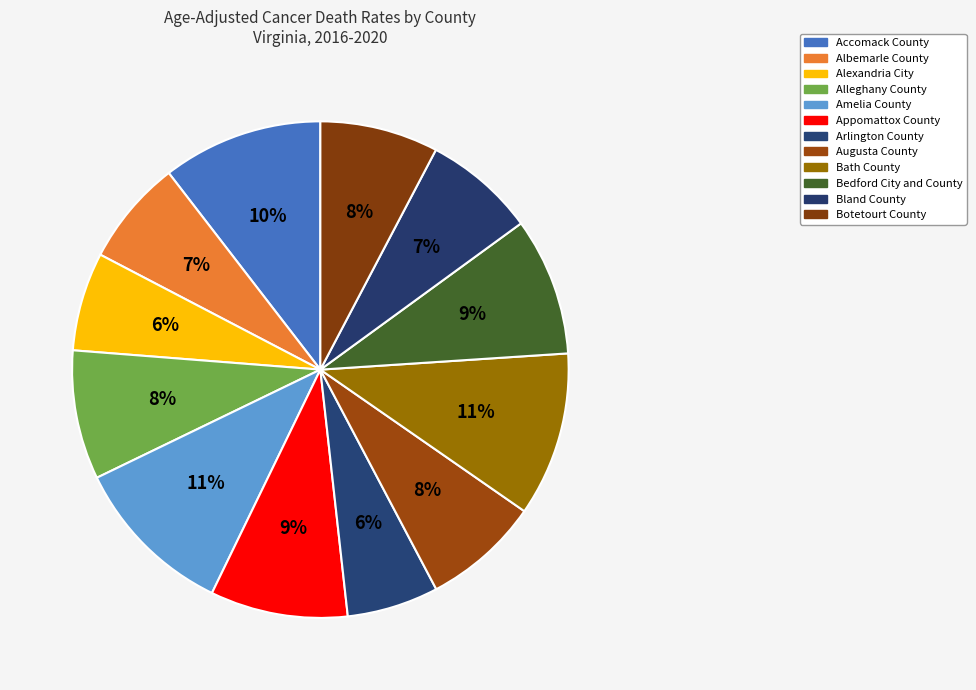

Which has a higher value, Albemarle County or Accomack County?

Accomack County